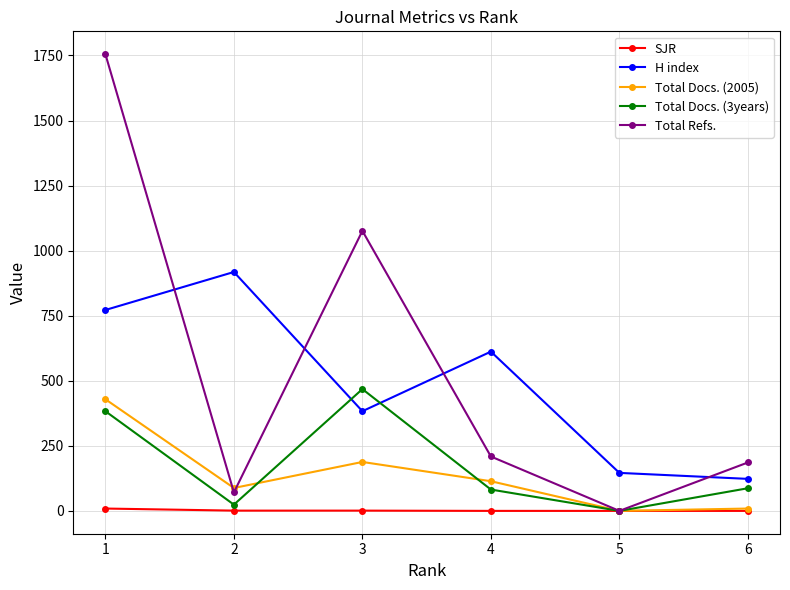

Which series ends up on top after the final intersection of Total Refs. and H index?

Total Refs.